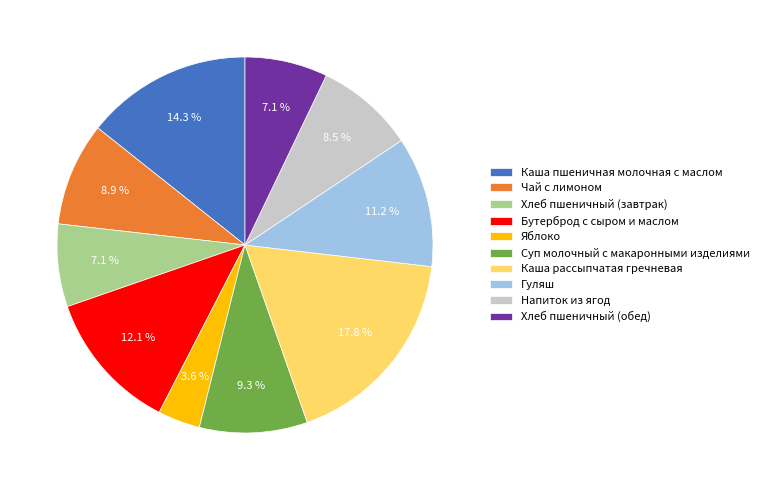

Which has a higher value, Хлеб пшеничный (завтрак) or Напиток из ягод?

Напиток из ягод